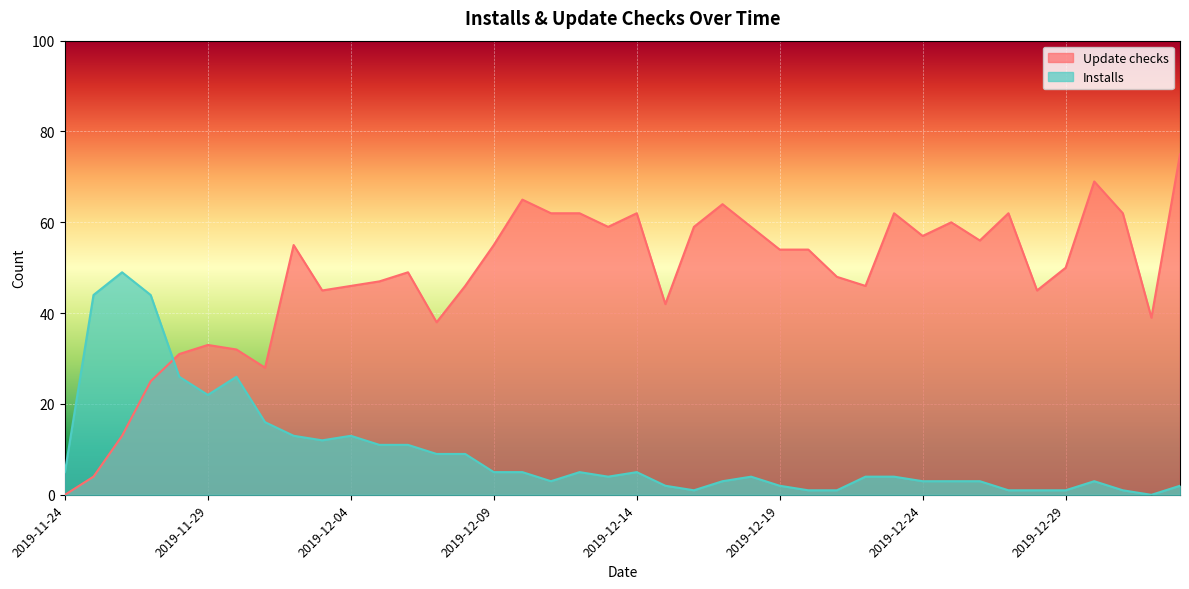

At which category is the sum across all series the highest?

2020-01-02